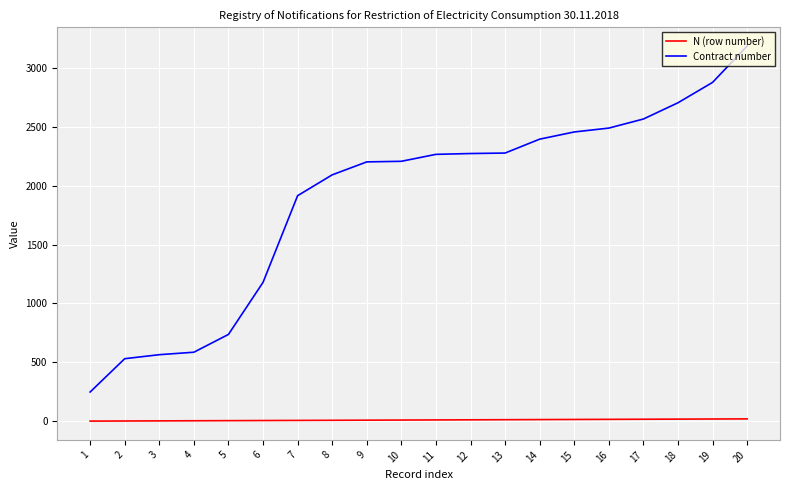

Count the number of data series in this chart.

2